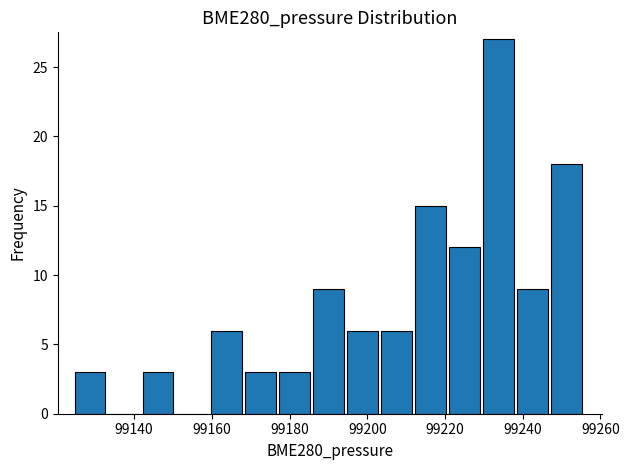

Reading left to right, list every bar in this chart as the range it spans on the x-axis followed by its height. Neither the bar edges nor the heights are printed on the chart, so give them approximately, as read against the axes.

99124 to 99134: 3
99134 to 99142: 0
99142 to 99152: 3
99152 to 99160: 0
99160 to 99168: 6
99168 to 99178: 3
99178 to 99186: 3
99186 to 99194: 9
99194 to 99204: 6
99204 to 99212: 6
99212 to 99222: 15
99222 to 99230: 12
99230 to 99238: 27
99238 to 99248: 9
99248 to 99256: 18